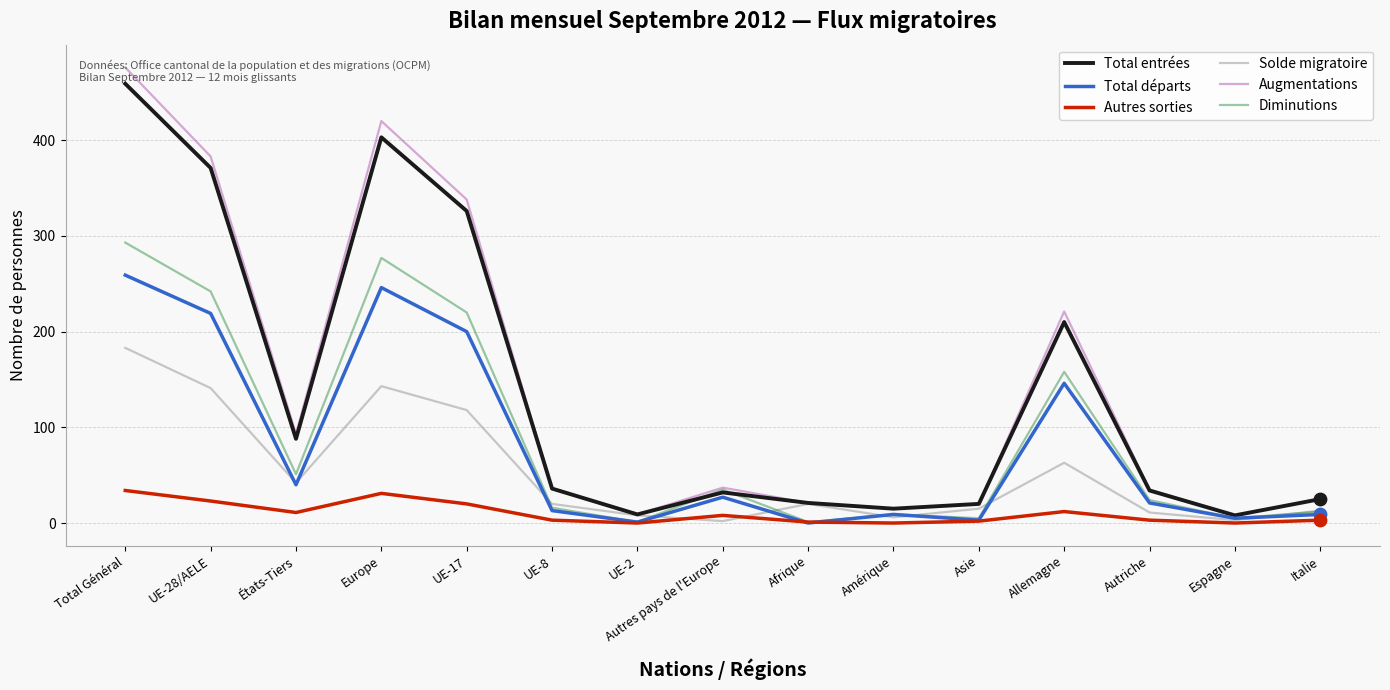

At which category is the sum across all series the highest?

Total Général